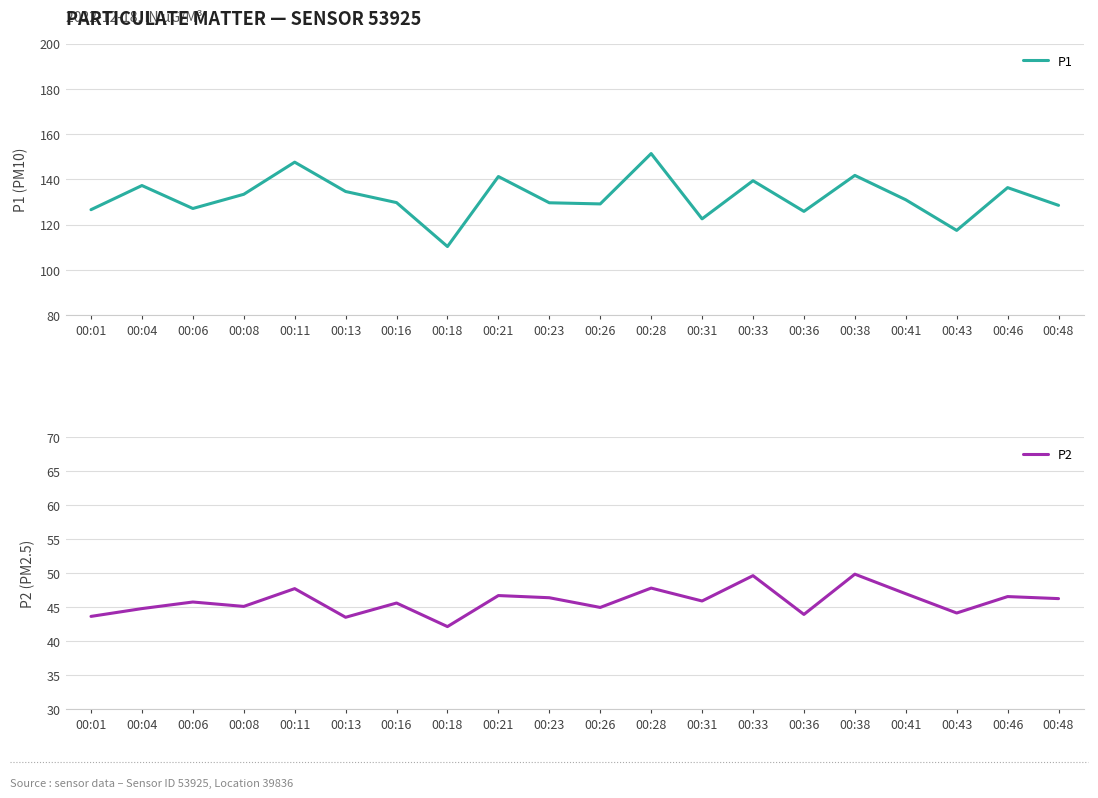

Rank the series by their maximum value, from lowest to highest.

P2, P1